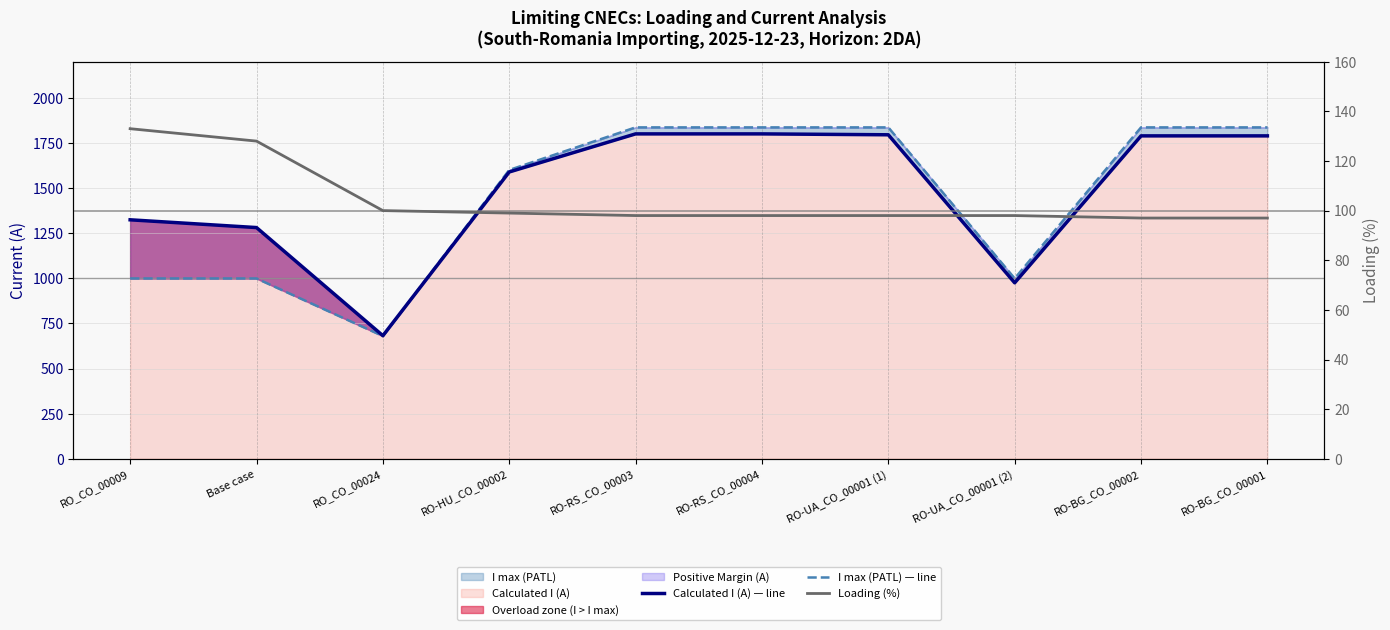

True or false: Calculated I (A) — line and Loading (%) intersect in this chart.

False